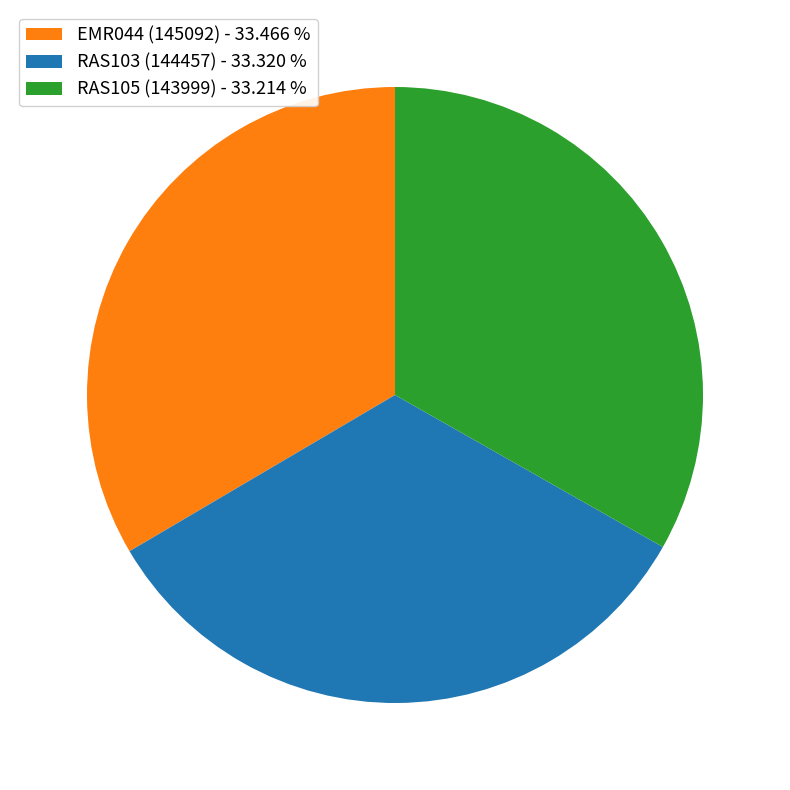

How many slices are in this pie chart?

3